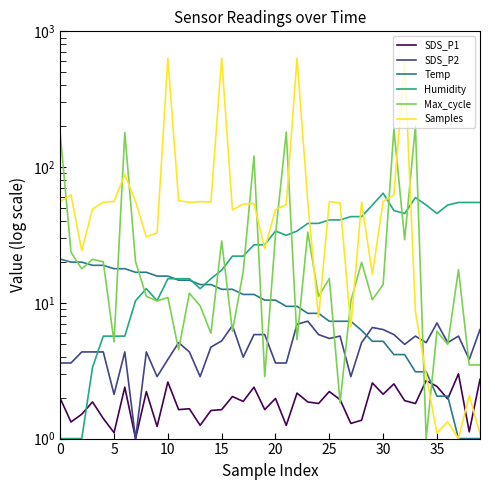

The SDS_P1 series shows 1.7 at 12. True or false?

True